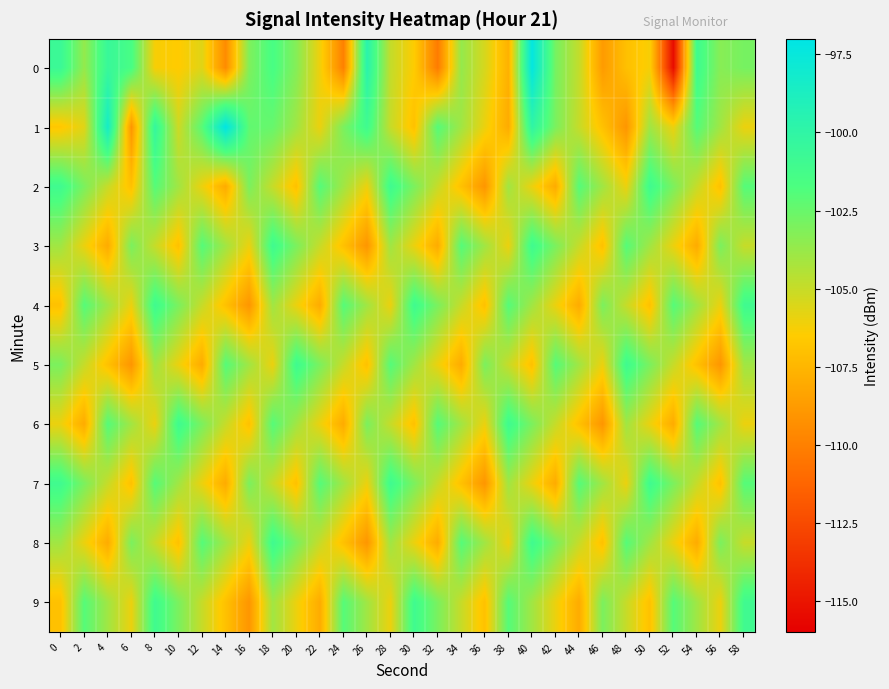

How many distinct data groups are displayed?

10